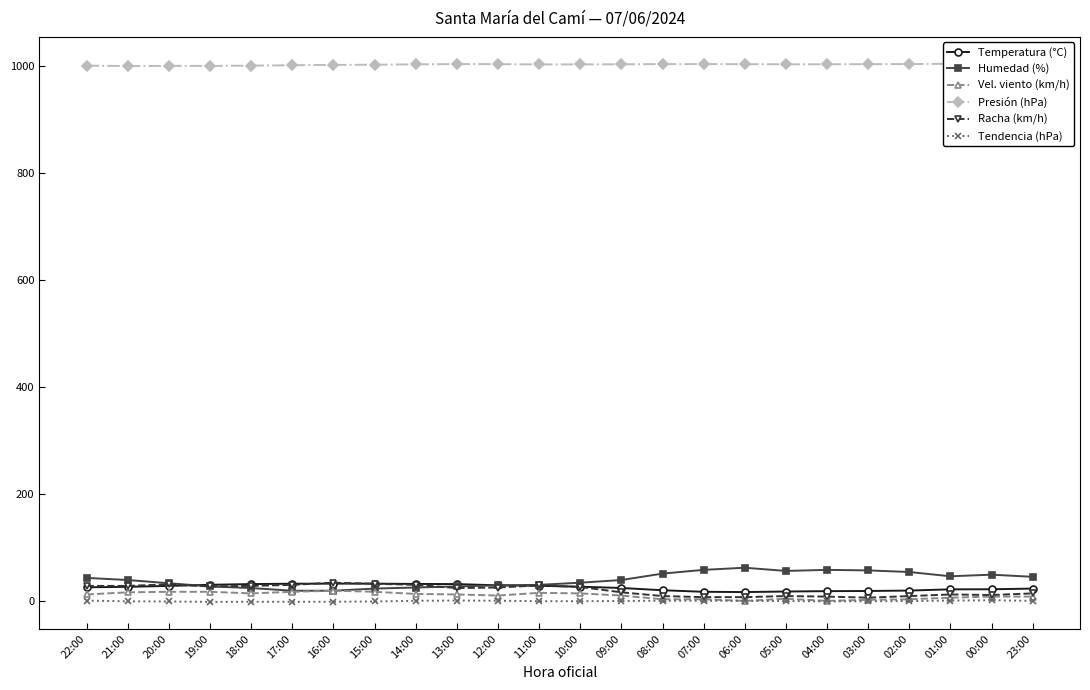

How many values in the Tendencia (hPa) series exceed 0?

8